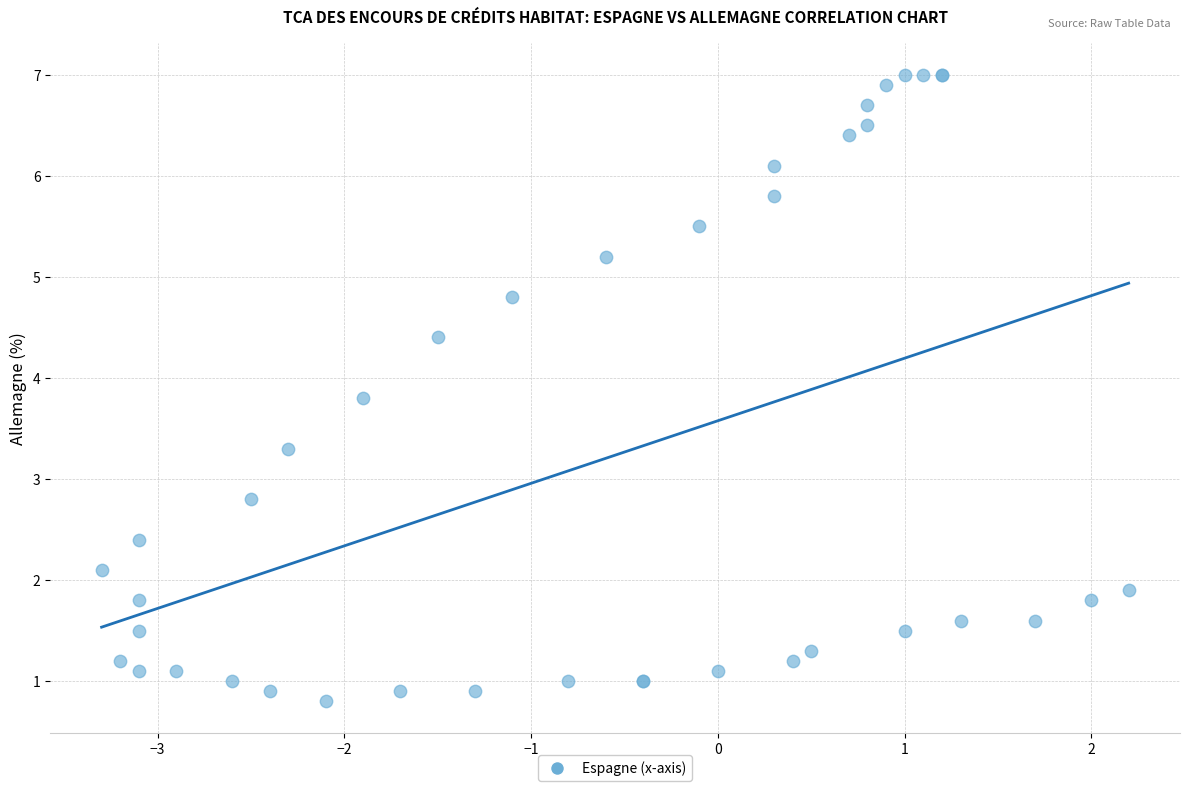

What Y value in the scatter plot is closest to 3?

2.8